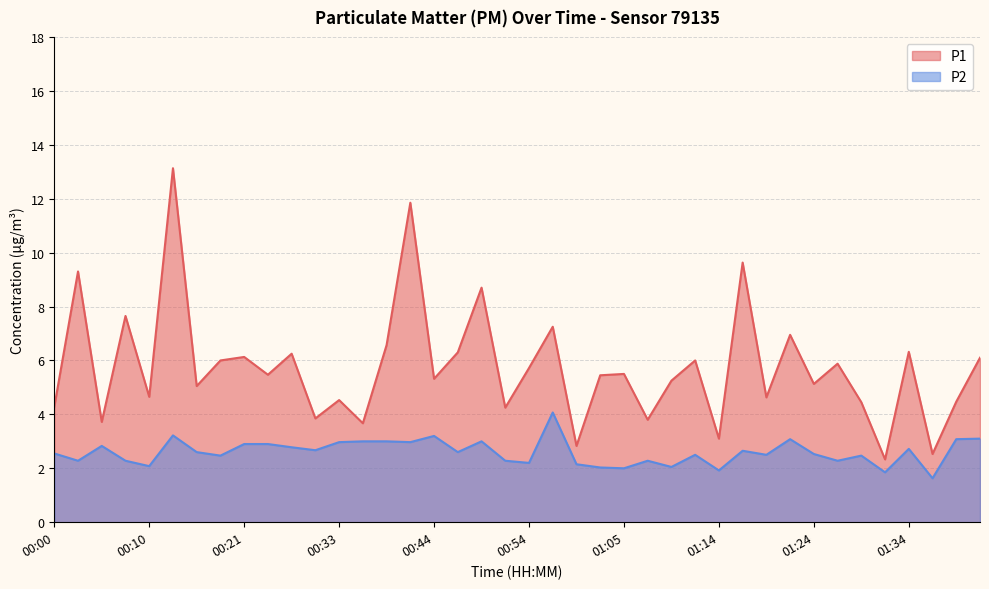

Is the value of P1 at 00:57 greater than the value of P2 at 00:49?

Yes